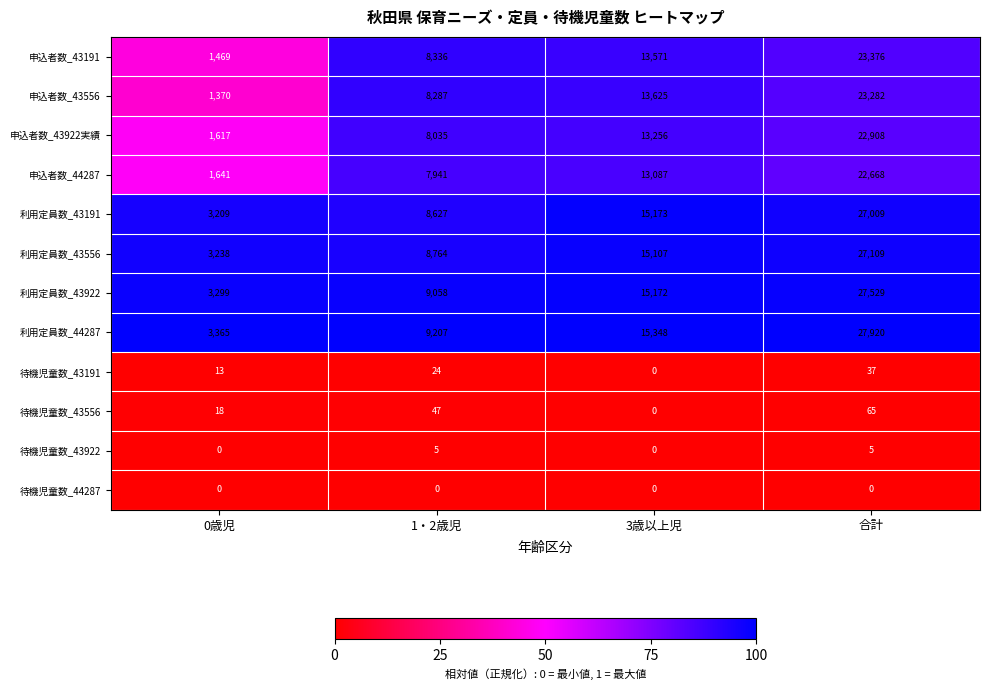

What is the maximum value shown in the chart?

27920